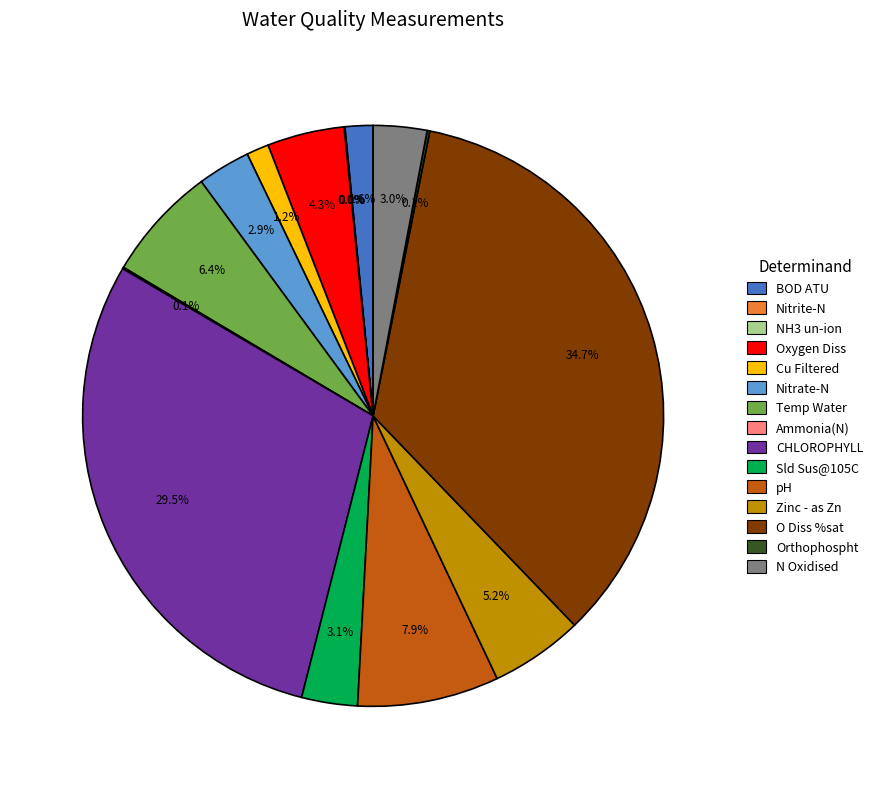

To the nearest percent, what is the difference between the largest and smallest slice percentages?

35%